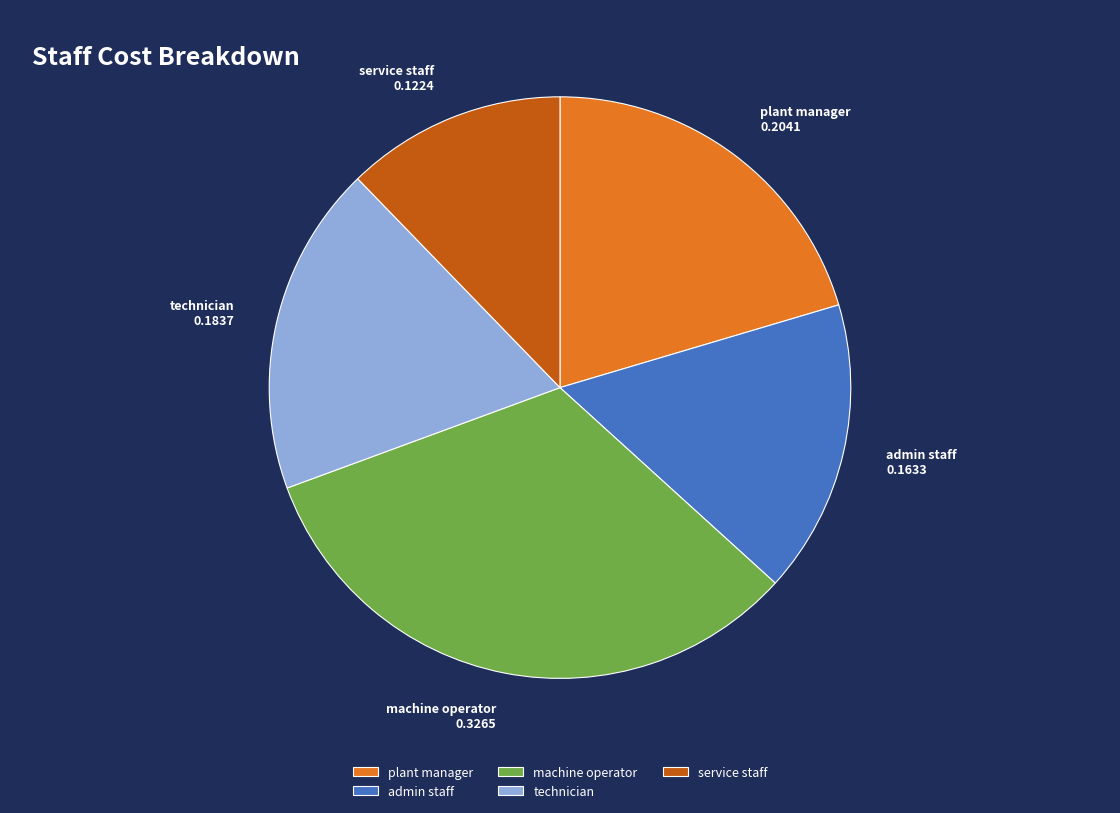

Does any single category account for the majority?

No